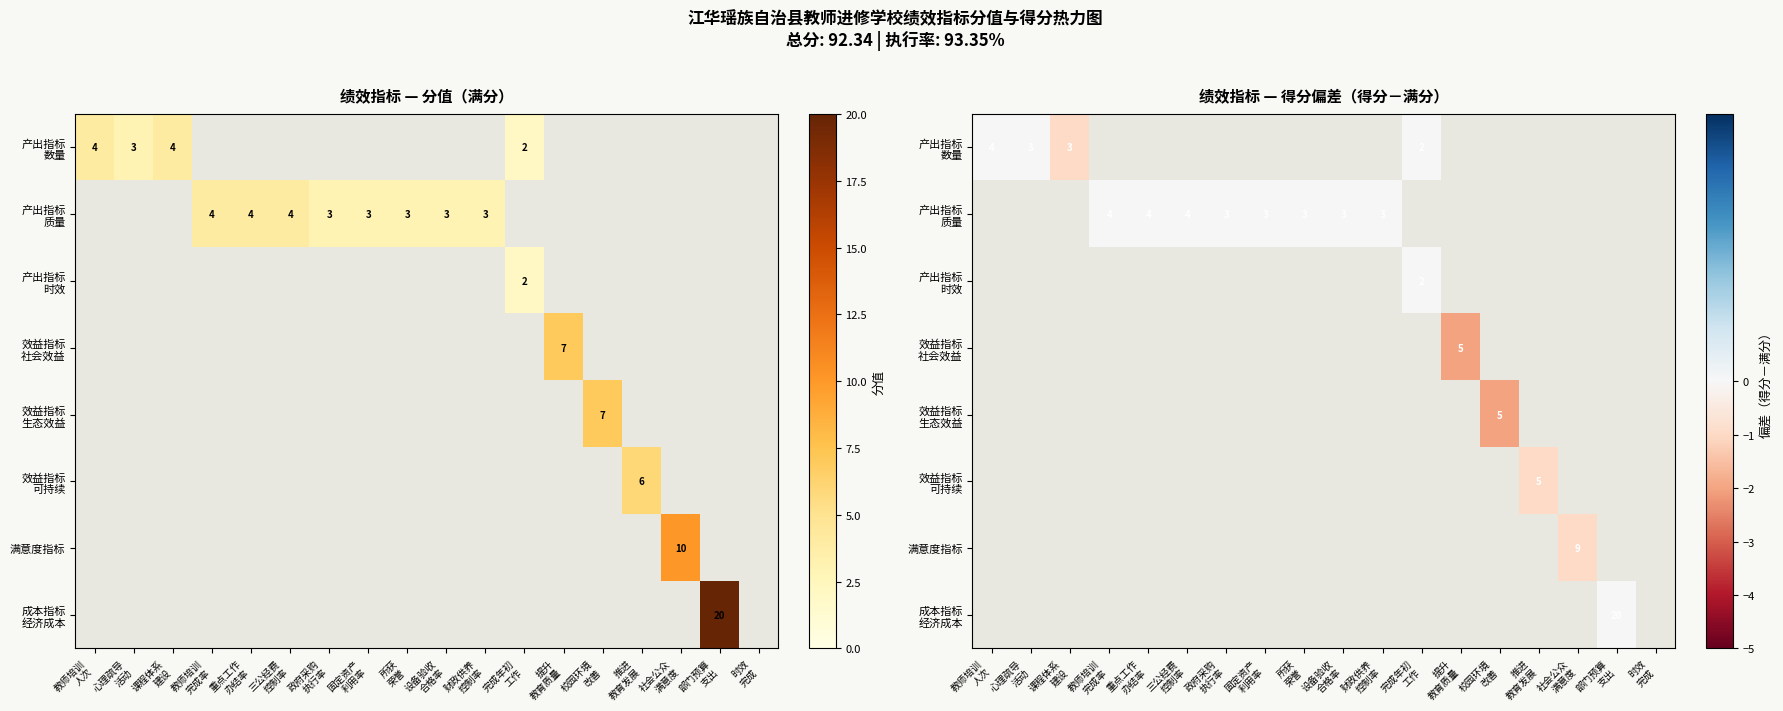

Is it true that 效益指标 社会效益 equals -1 at 心理疏导 活动?

False